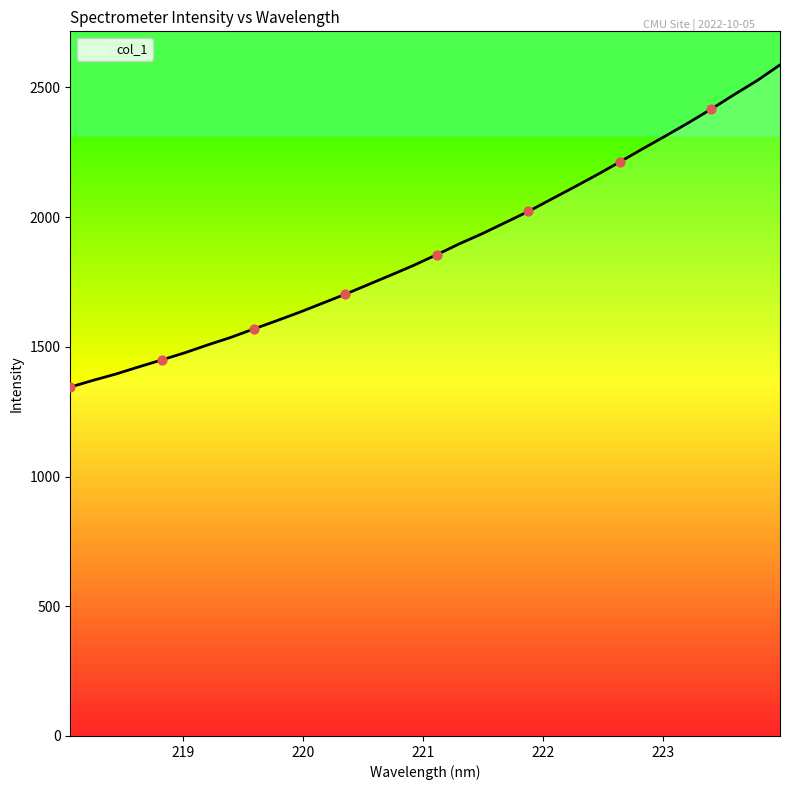

What is the difference between the maximum and minimum values?

1241.9